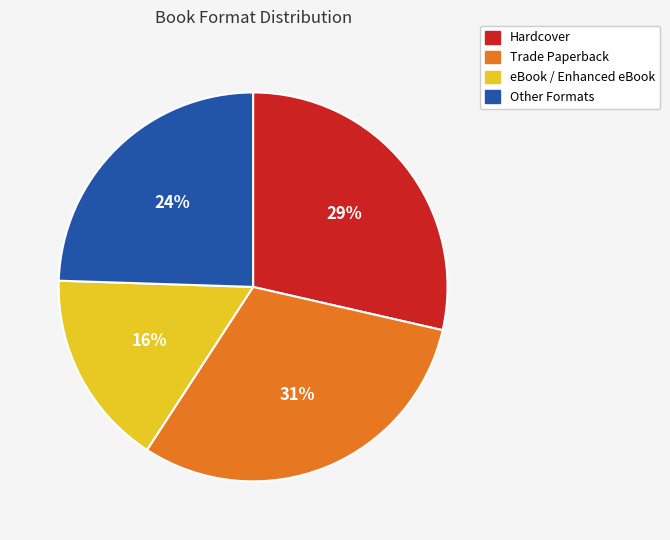

Which has a higher value, Trade Paperback or Other Formats?

Trade Paperback